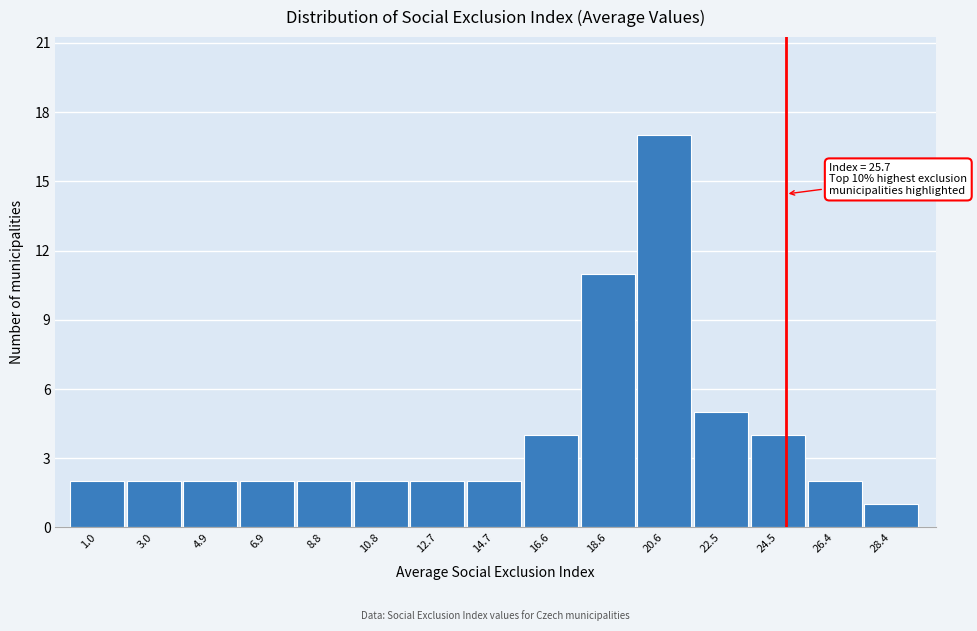

Reading left to right, list all the values displayed in this chart.

2	2	2	2	2	2	2	2	4	11	17	5	4	2	1